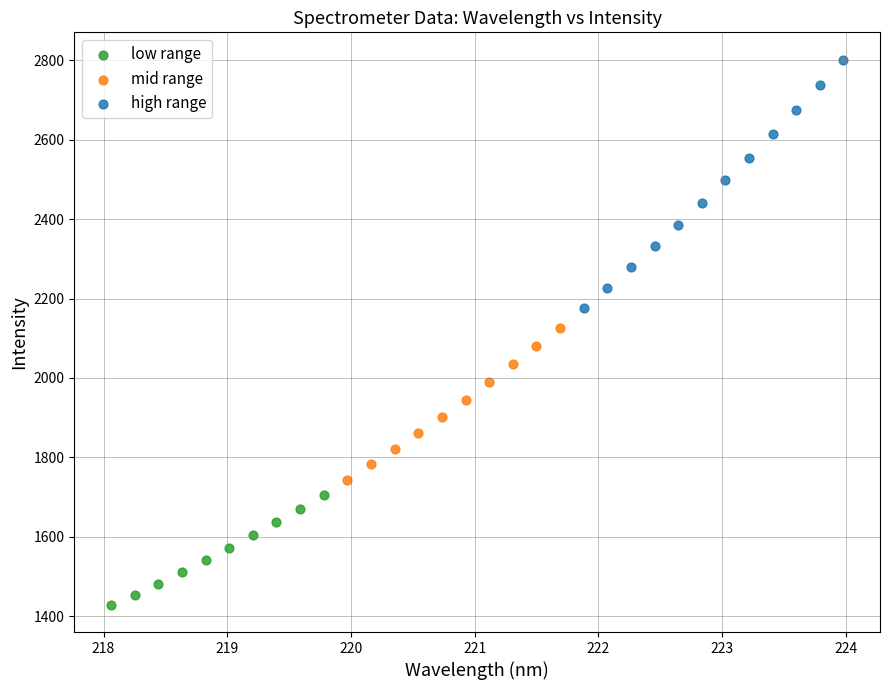

Which series contains the highest Y value?

high range